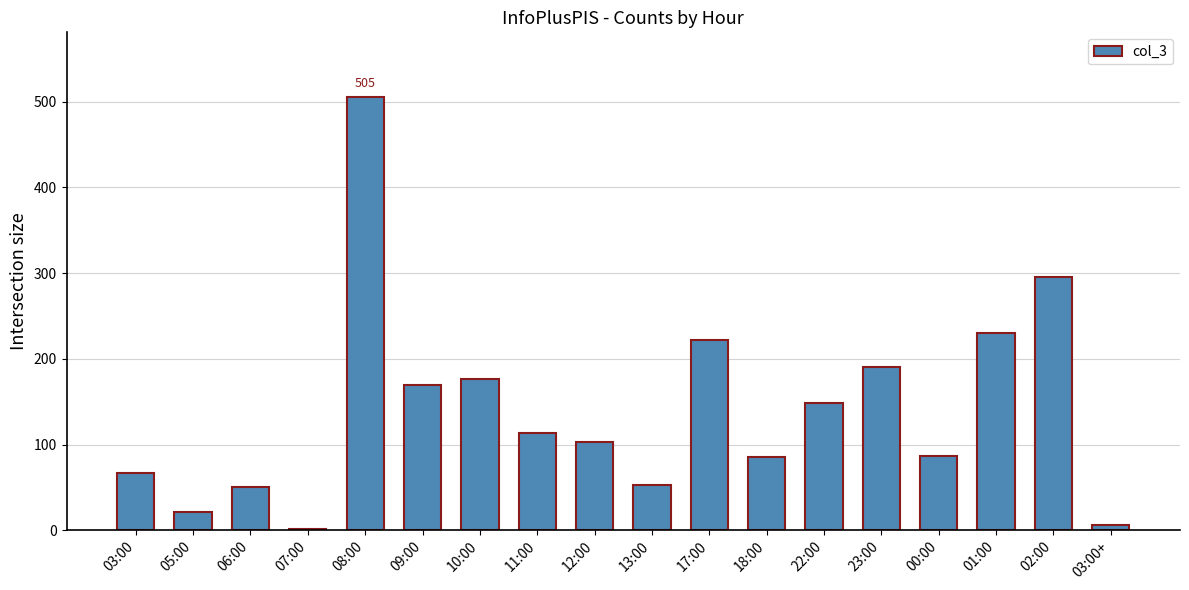

Which category has the highest value across all series?

08:00